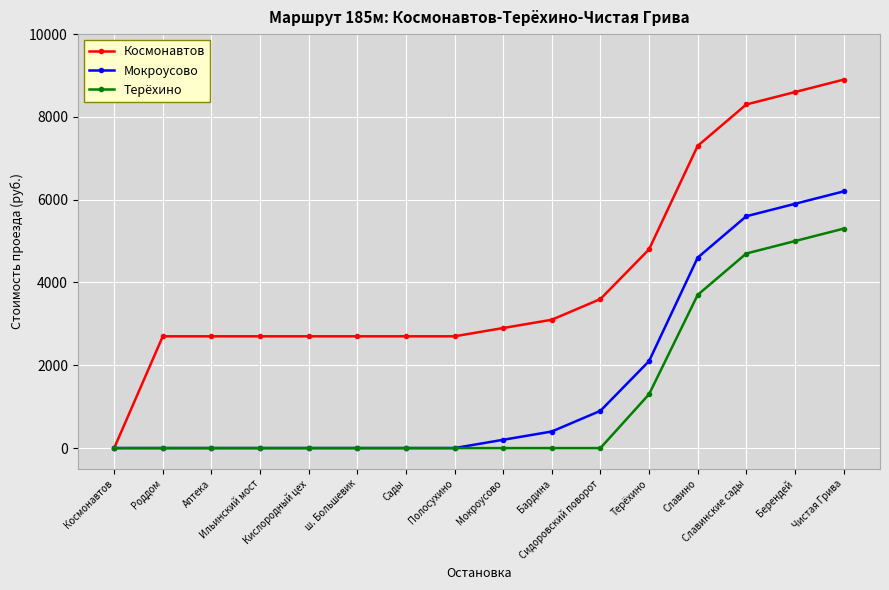

Count the number of categories in the chart.

16